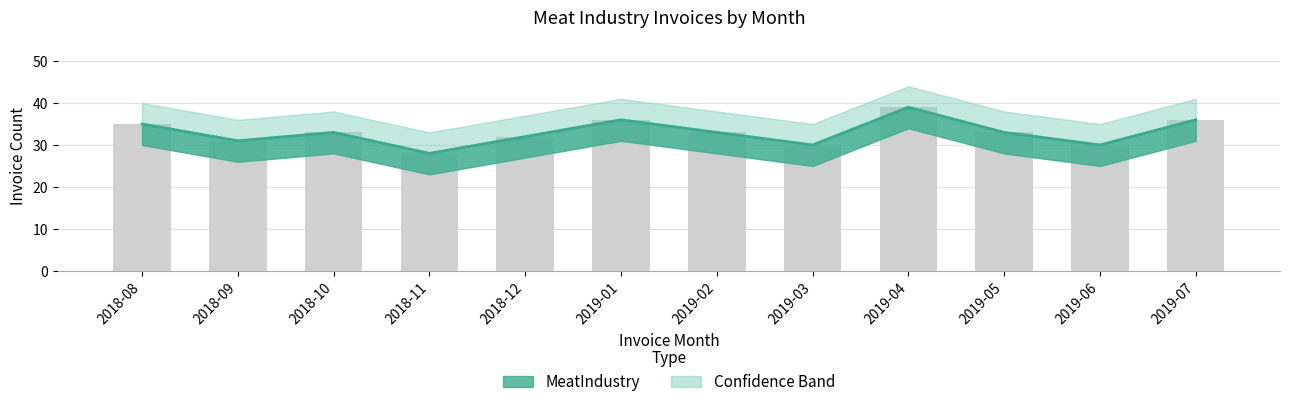

What value does the data have at 2019-04, to the nearest 5?

40